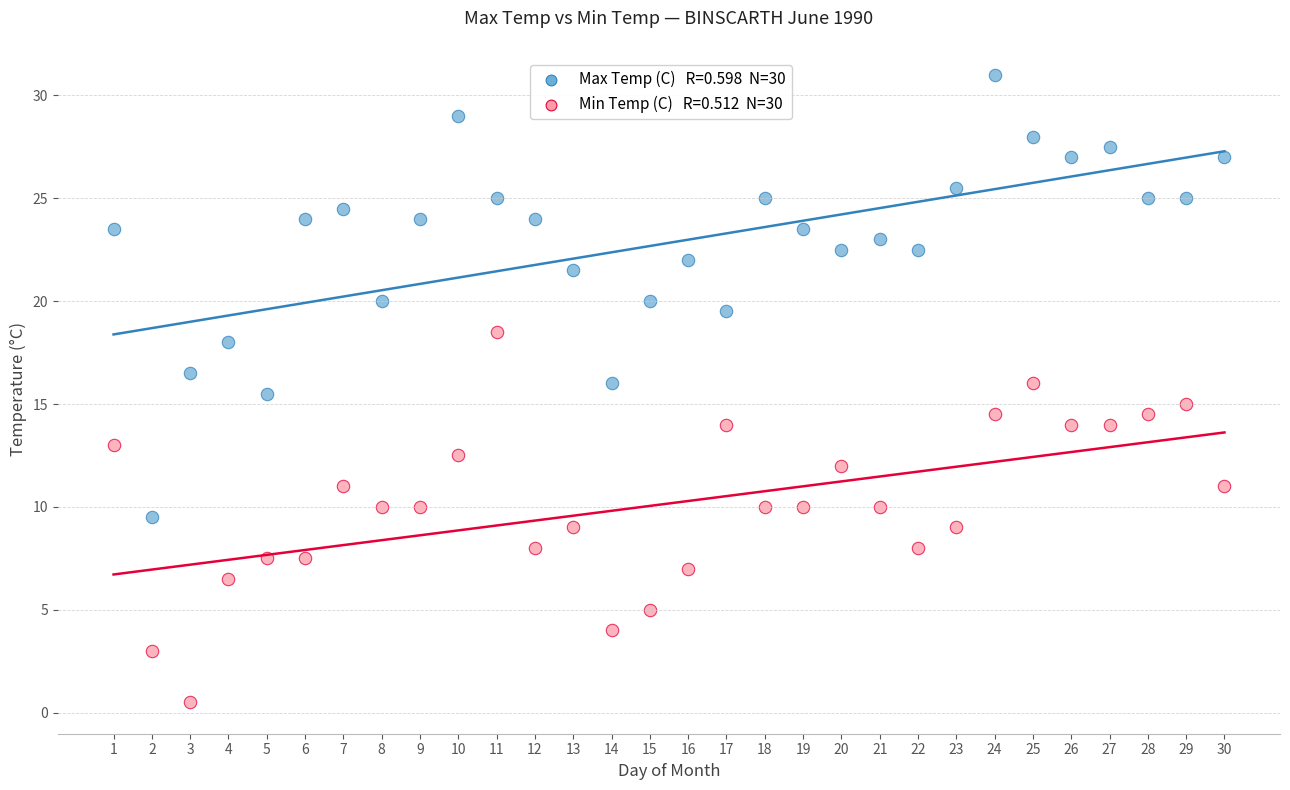

Across all data points, what is the range of Y values (max minus min)?

30.5